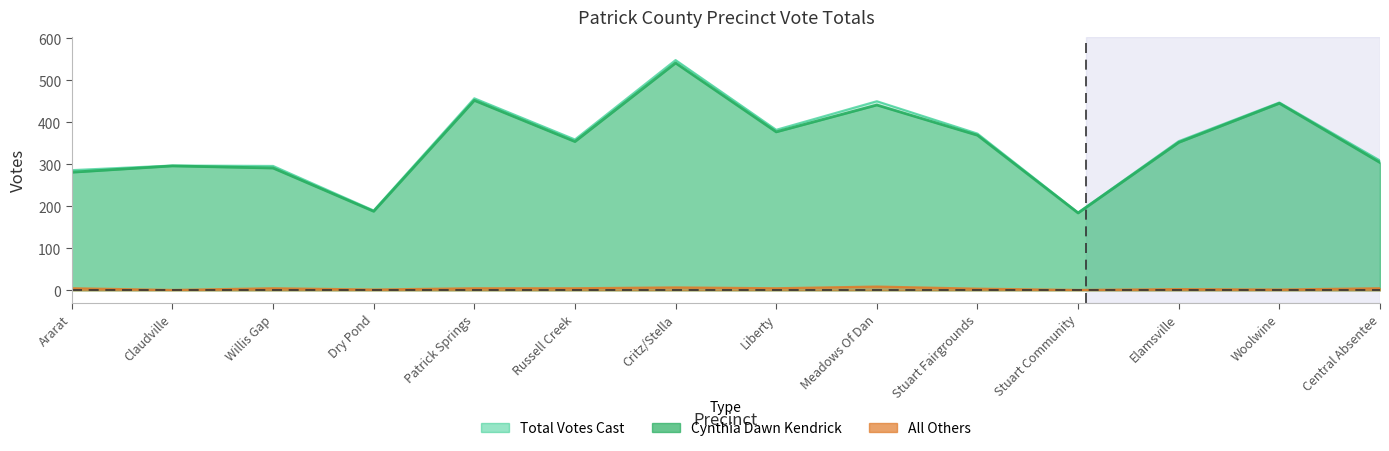

Rank the categories by Cynthia Dawn Kendrick value from lowest to highest.

Stuart Community, Dry Pond, Ararat, Willis Gap, Claudville, Central Absentee, Elamsville, Russell Creek, Stuart Fairgrounds, Liberty, Meadows Of Dan, Woolwine, Patrick Springs, Critz/Stella